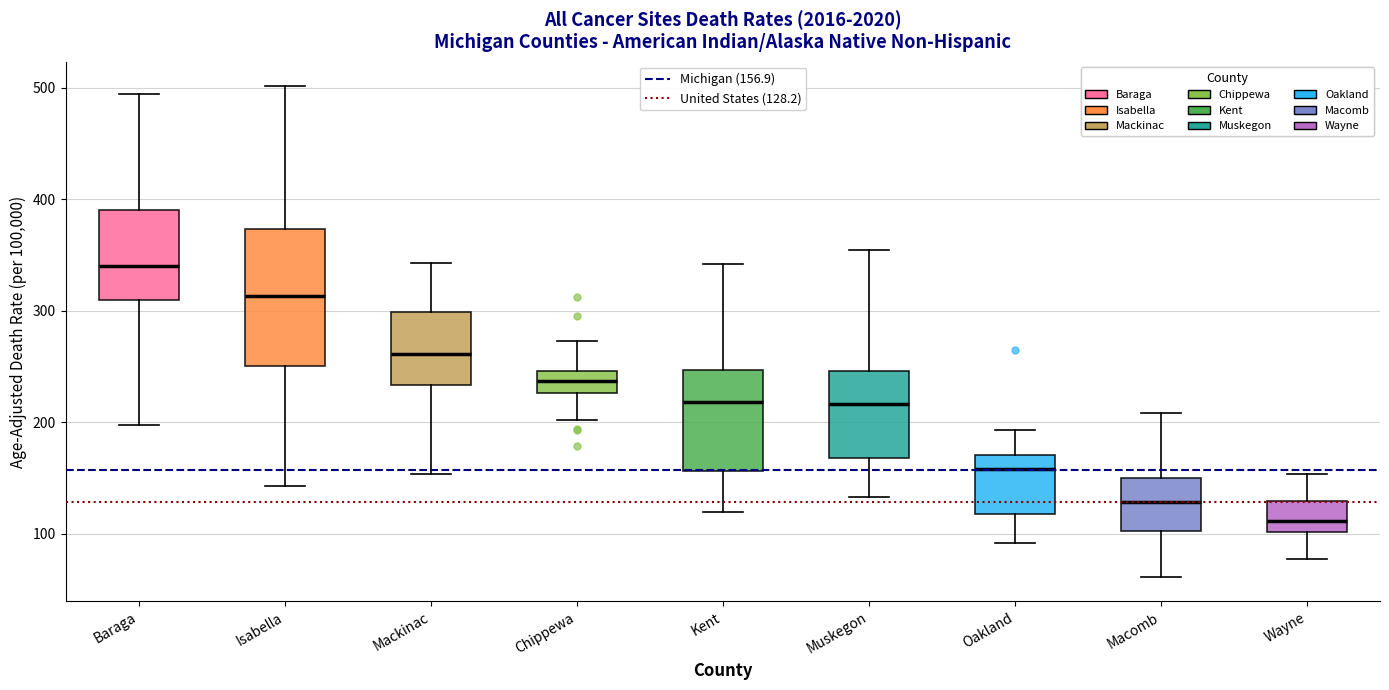

Which box's median line is the highest?

Baraga